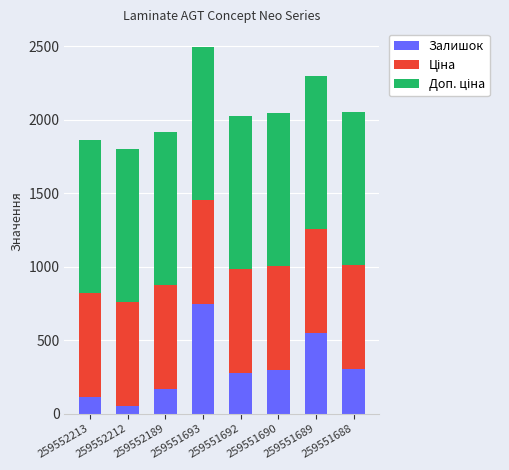

At which category is the sum across all series the highest?

259551693